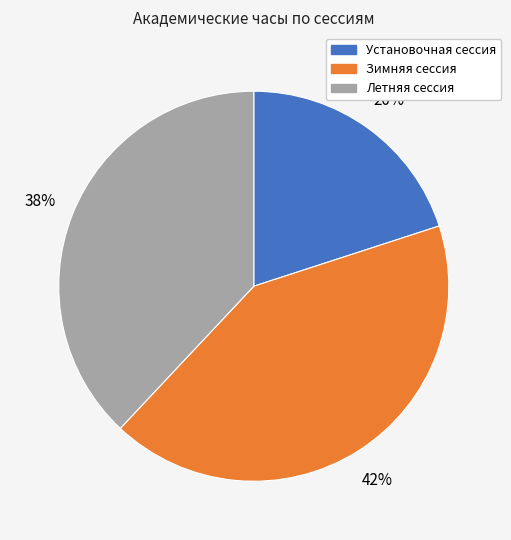

Which slice is the smallest?

Установочная сессия